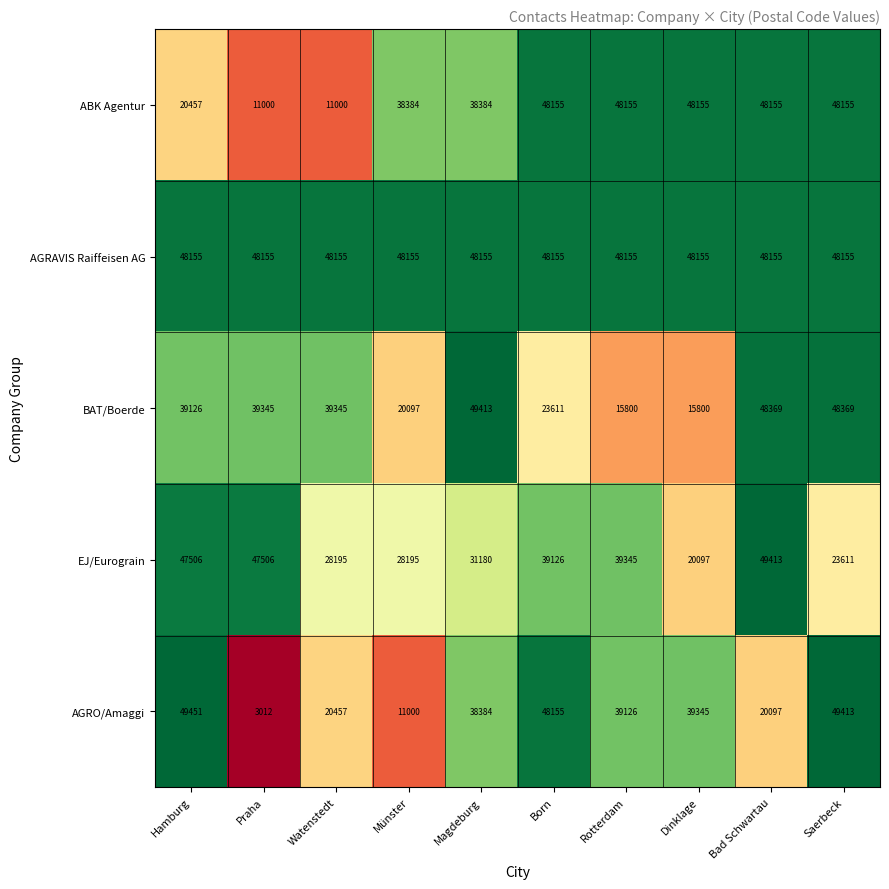

Which series changed the most between Rotterdam and Bad Schwartau?

BAT/Boerde